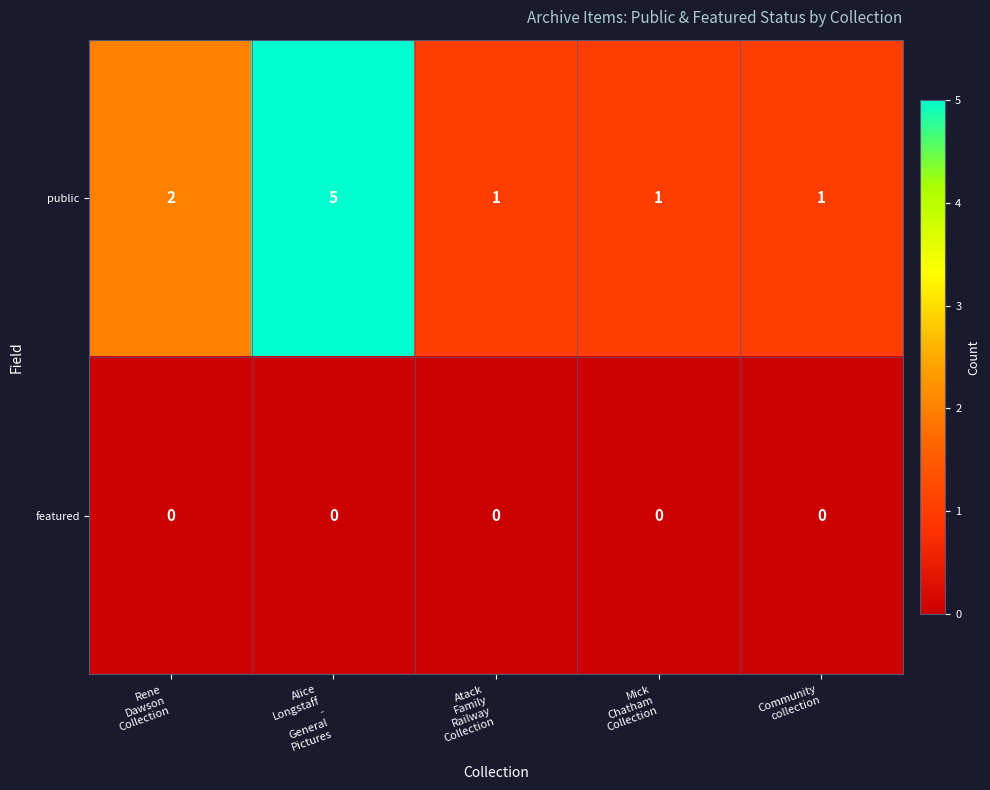

At Community
collection, list the series in order from largest to smallest.

public, featured